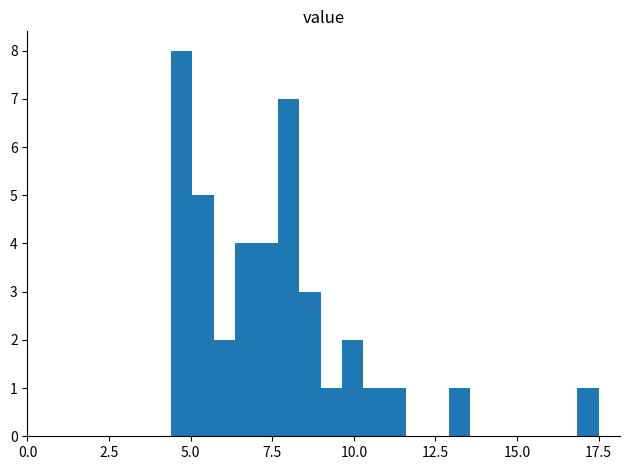

Read against the x-axis, roughly where is the centre of the tallest bar?

4.5